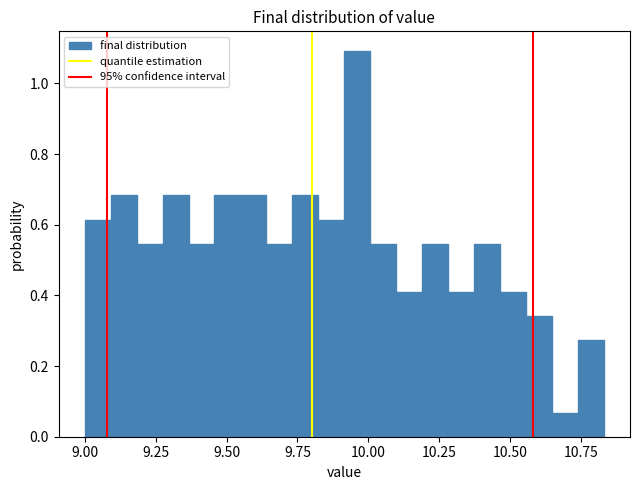

Read against the x-axis, roughly where is the centre of the tallest bar?

9.95